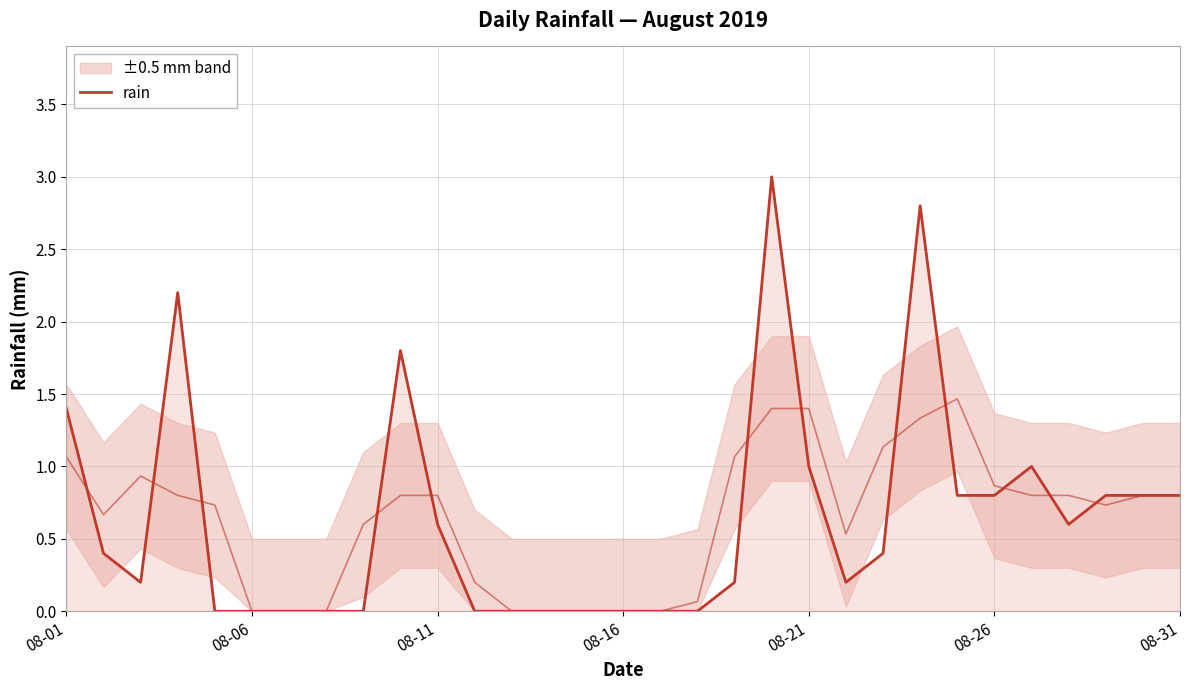

True or false: the data shows 1.8 at 9.

True